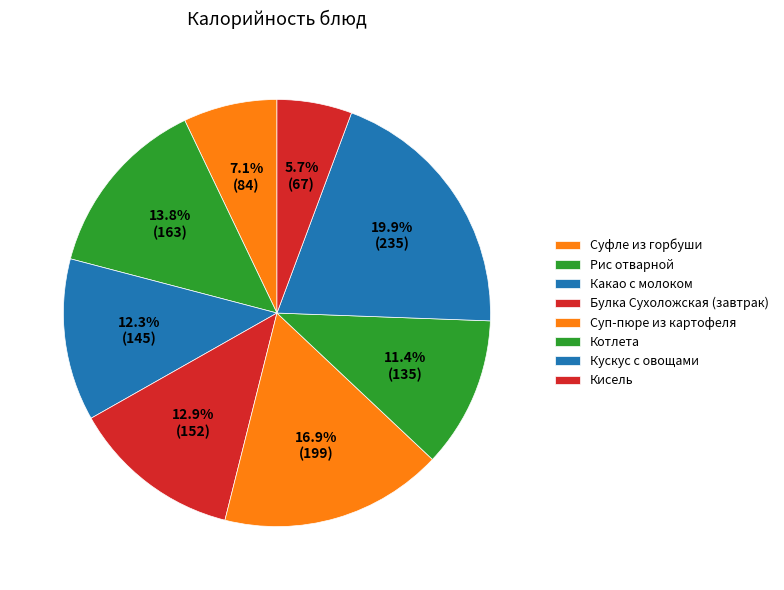

How many segments does this pie chart have?

8